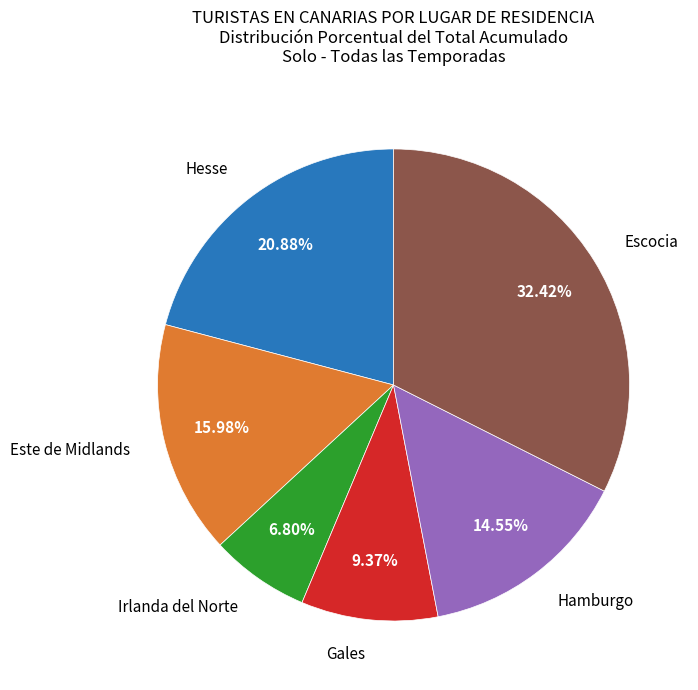

Which has a higher value, Gales or Este de Midlands?

Este de Midlands